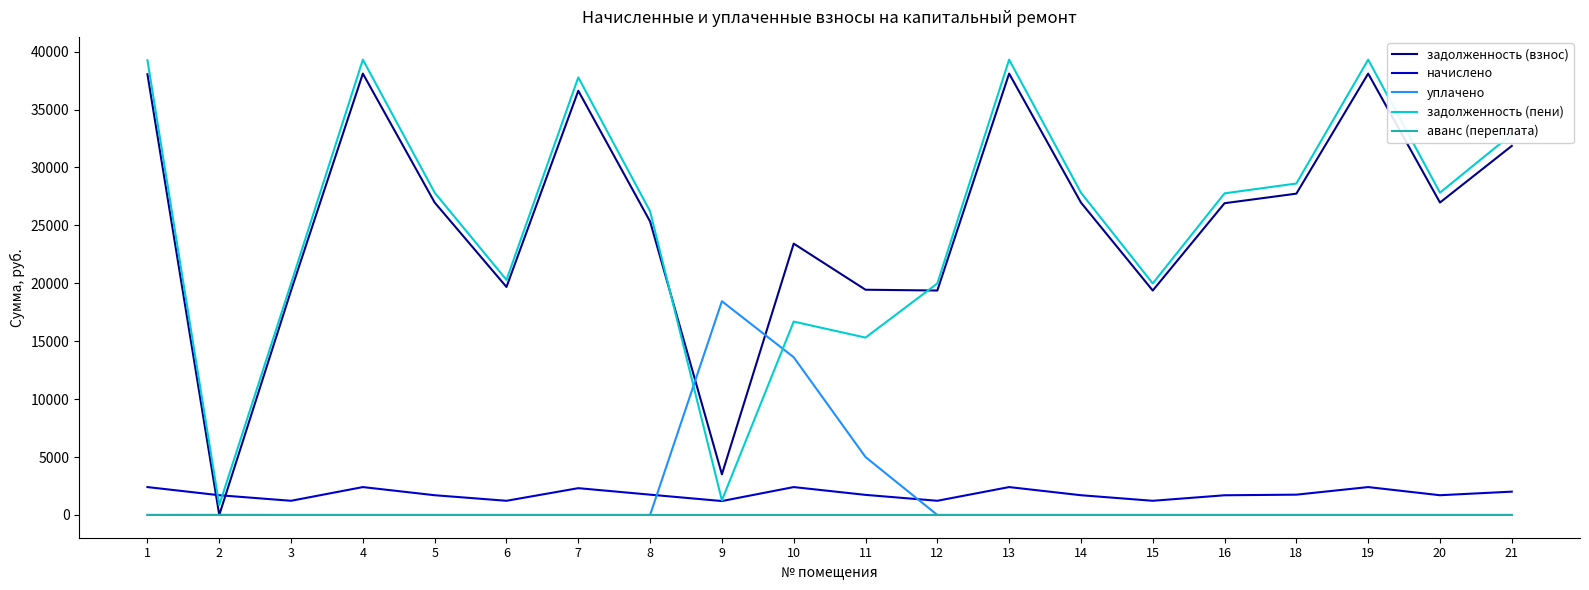

Does the chart have visible grid lines?

No